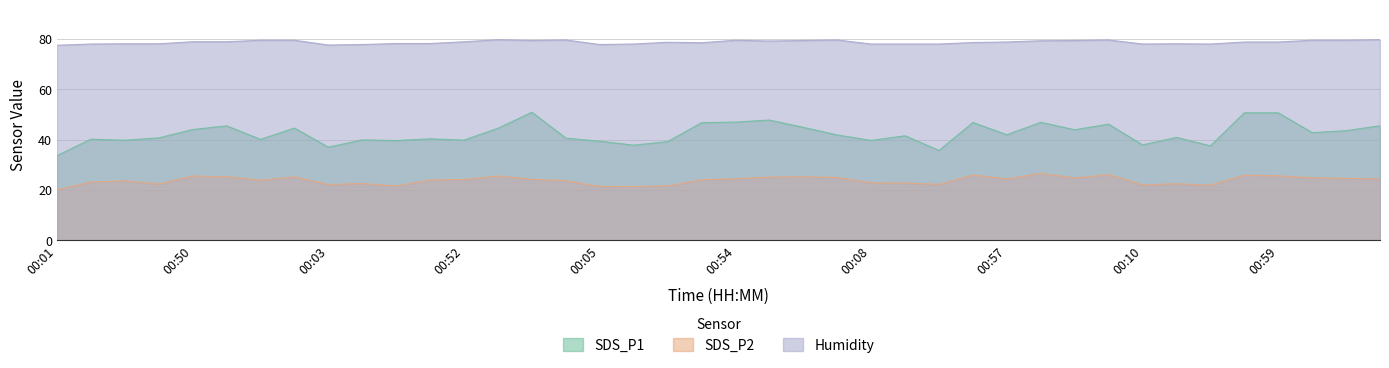

Where is the first local minimum for SDS_P1?

00:25